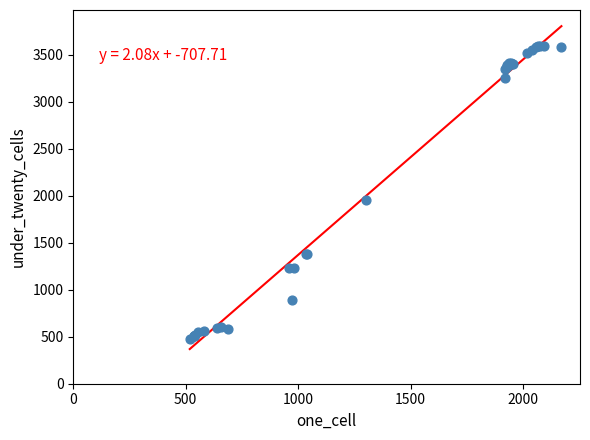

What Y value in the scatter plot is closest to 2035?

1949